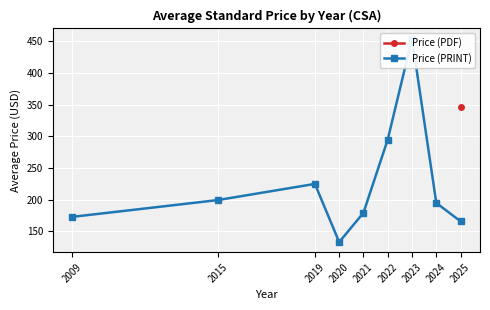

How many distinct data groups are displayed?

2